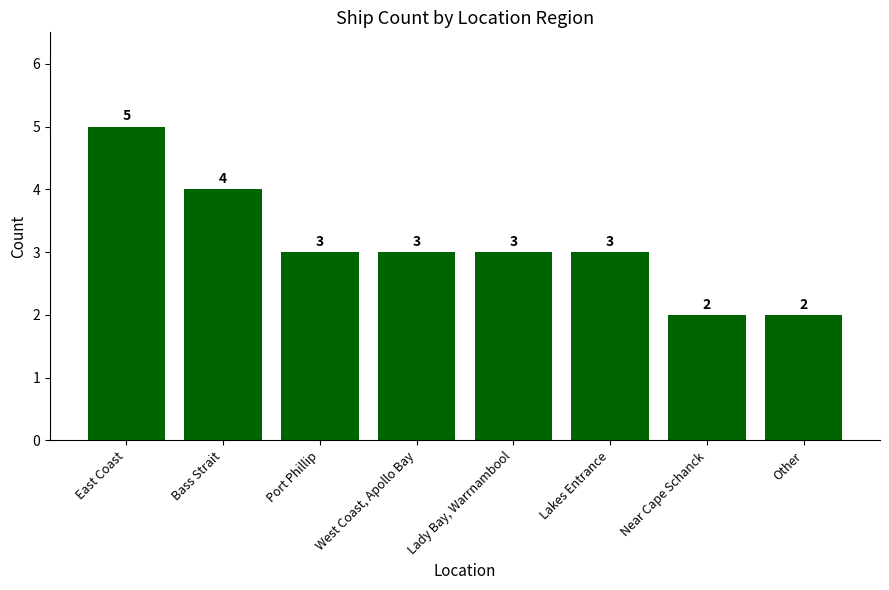

Reading right to left, transcribe all the data shown in this chart.

2	2	3	3	3	3	4	5